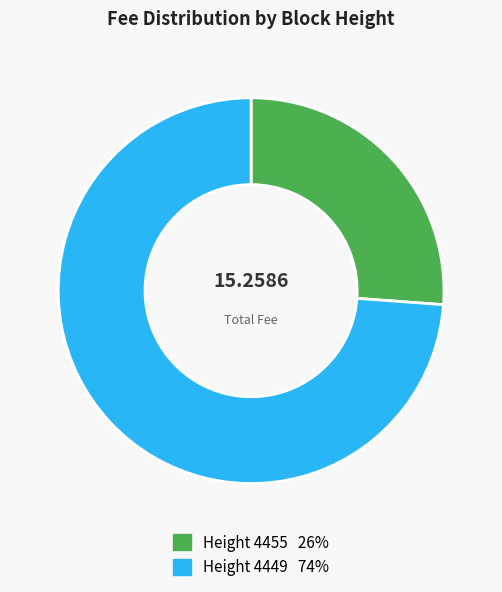

Does any single category account for the majority?

Yes